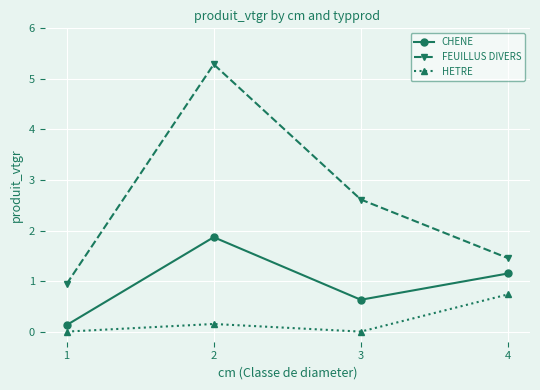

The FEUILLUS DIVERS series shows 2.0 at 4. True or false?

False